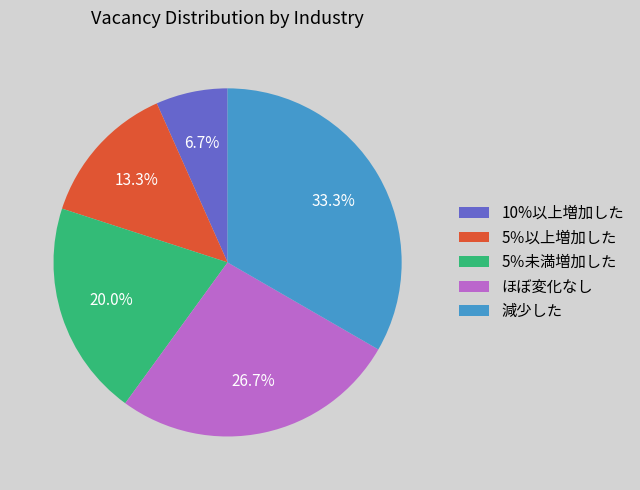

How much of the chart is everything except 10%以上増加した?

93.3%